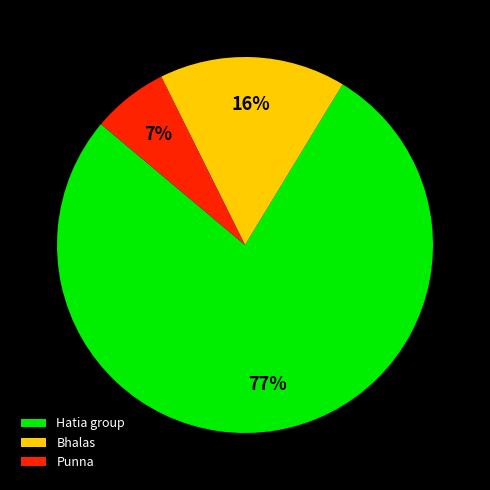

What percentage is the Bhalas slice, to the nearest percent?

16%